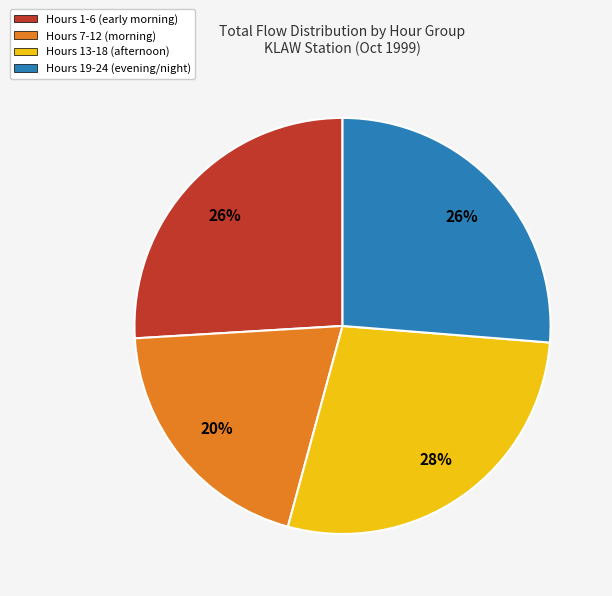

Is it true that Hours 7-12 (morning) is 34% of the pie?

False